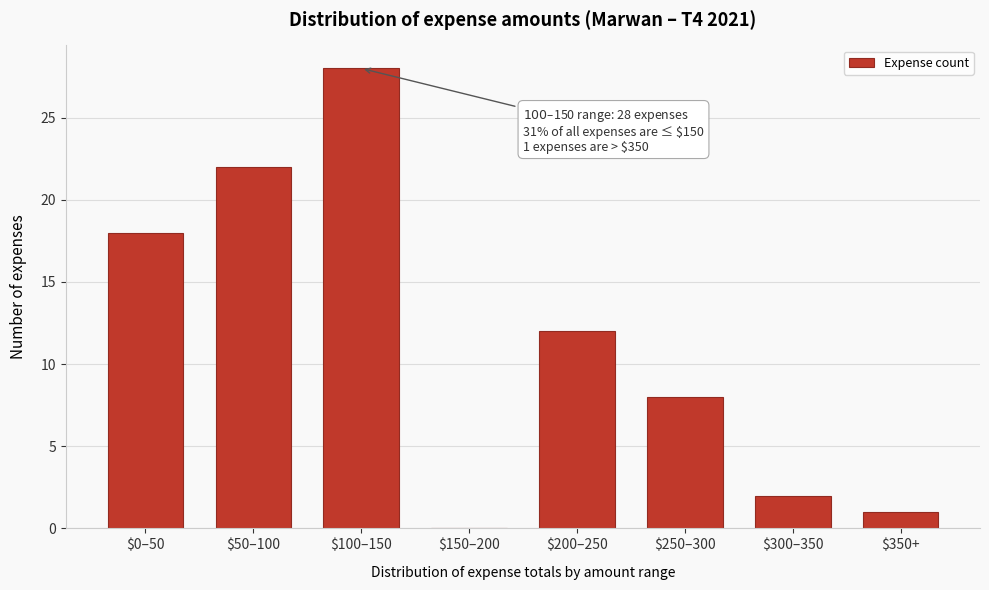

True or false: the data shows 18 at $100–150.

False